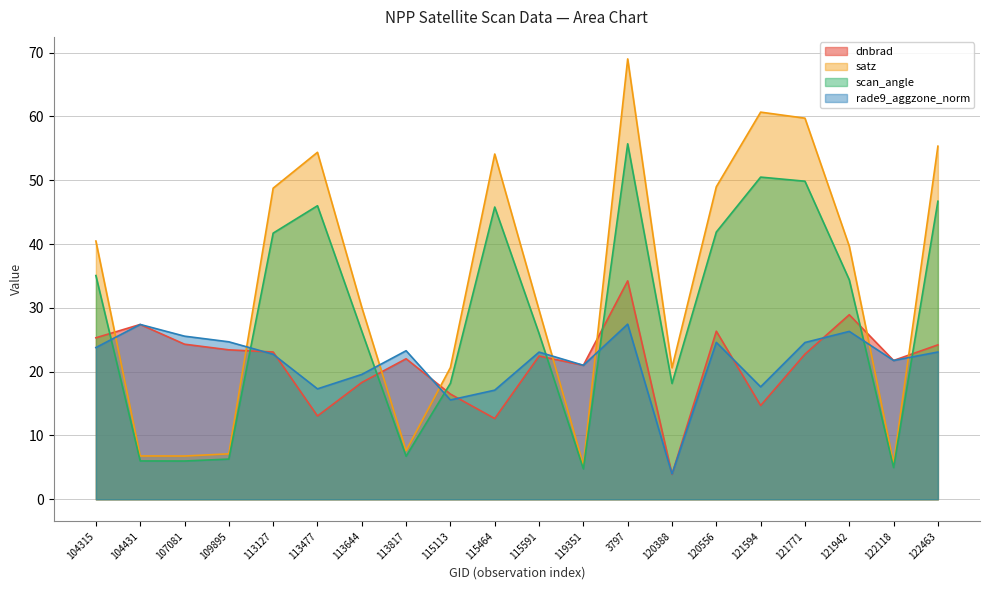

In dnbrad, how many points are higher than both neighbors (excluding endpoints)?

6